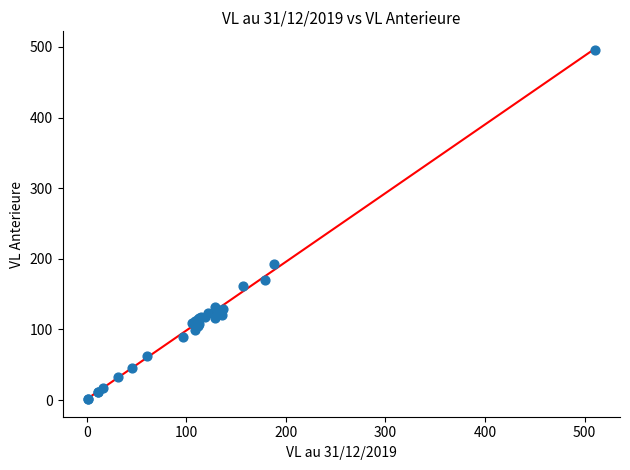

What Y value in the scatter plot is closest to 248?

193.3